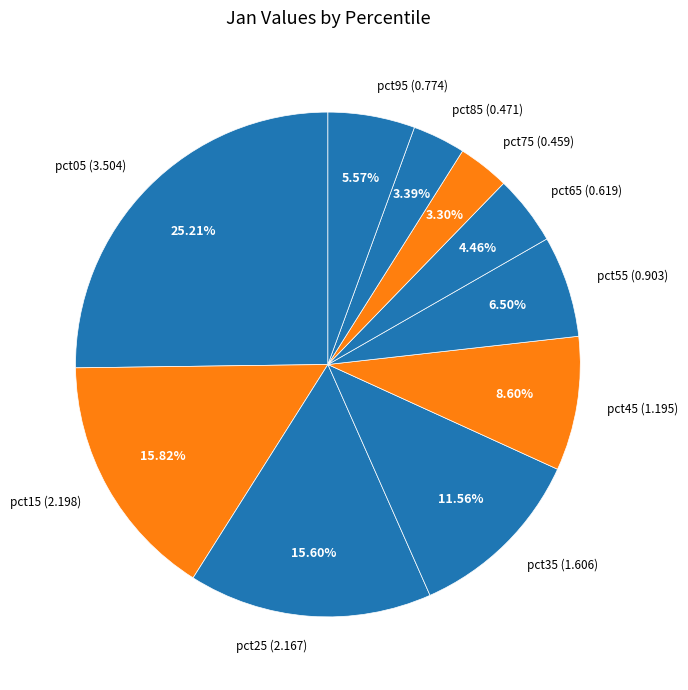

Which has a higher value, pct45 or pct55?

pct45